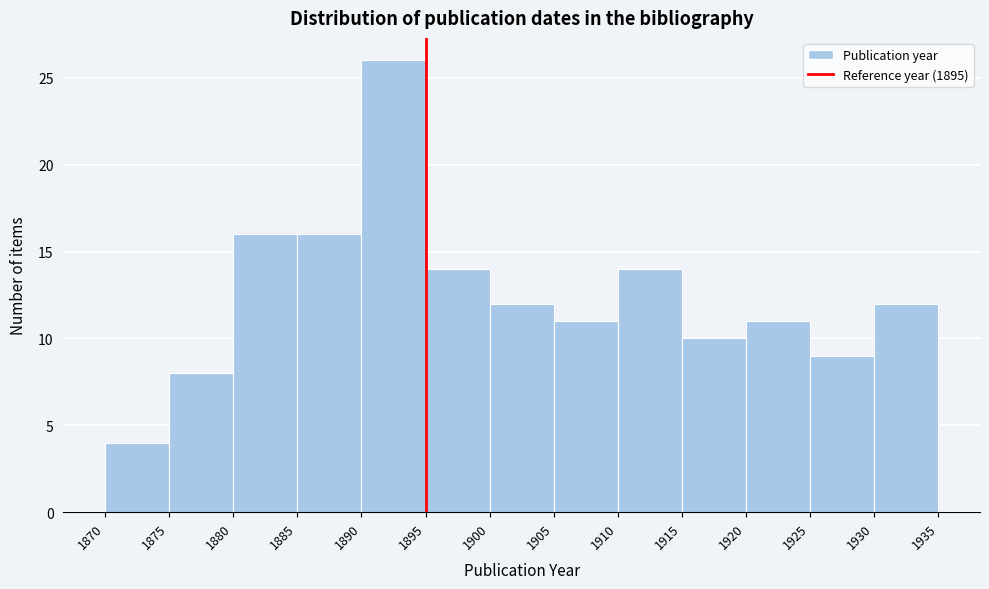

Reading left to right, list every bar in this chart as the range it spans on the x-axis followed by its height. The values are not printed on the chart, so give them approximately, as read against the axis.

1870 to 1875: 4
1875 to 1880: 8
1880 to 1885: 16
1885 to 1890: 16
1890 to 1895: 26
1895 to 1900: 14
1900 to 1905: 12
1905 to 1910: 11
1910 to 1915: 14
1915 to 1920: 10
1920 to 1925: 11
1925 to 1930: 9
1930 to 1935: 12